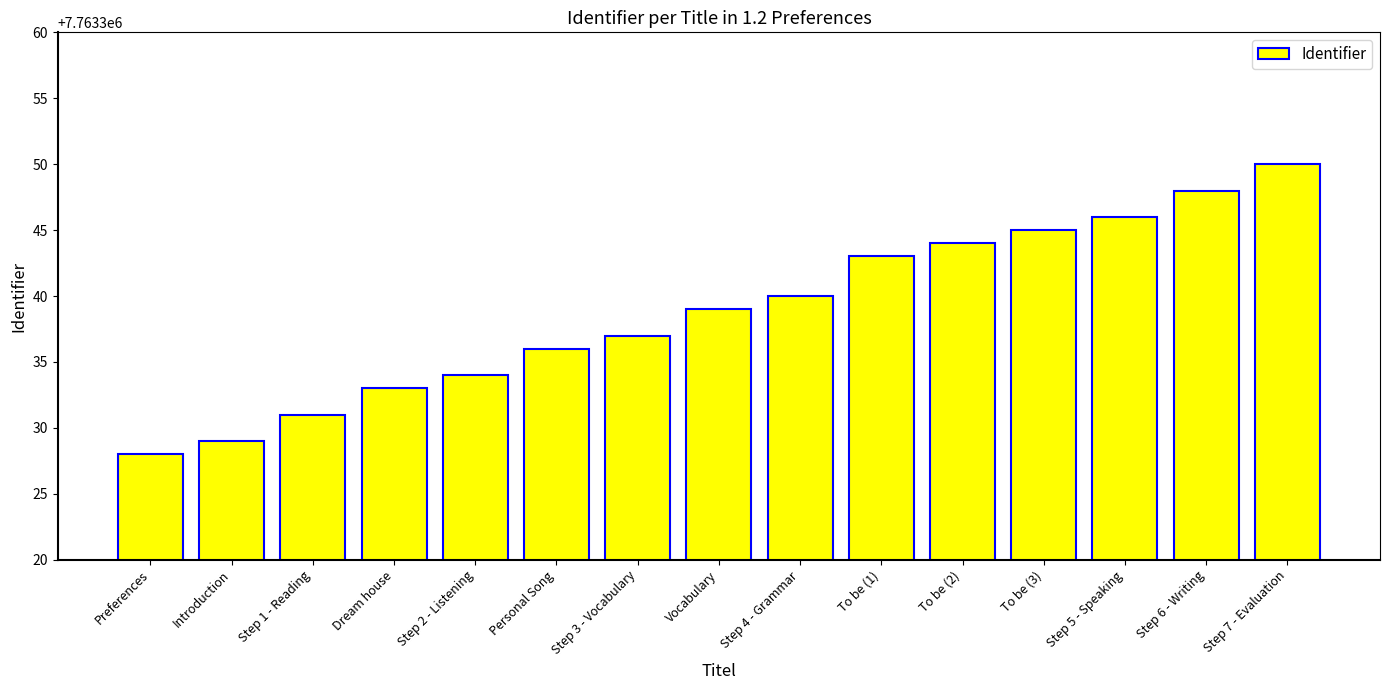

Rank the categories by value from highest to lowest.

Step 7 - Evaluation, Step 6 - Writing, Step 5 - Speaking, To be (3), To be (2), To be (1), Step 4 - Grammar, Vocabulary, Step 3 - Vocabulary, Personal Song, Step 2 - Listening, Dream house, Step 1 - Reading, Introduction, Preferences